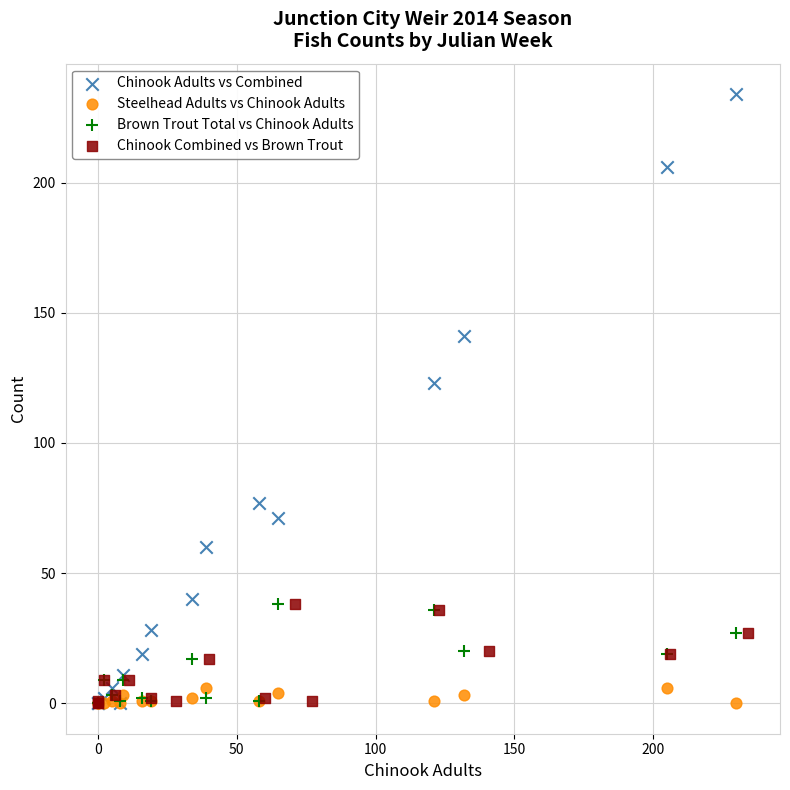

Which series has the largest Y range (max minus min)?

Chinook Adults vs Combined